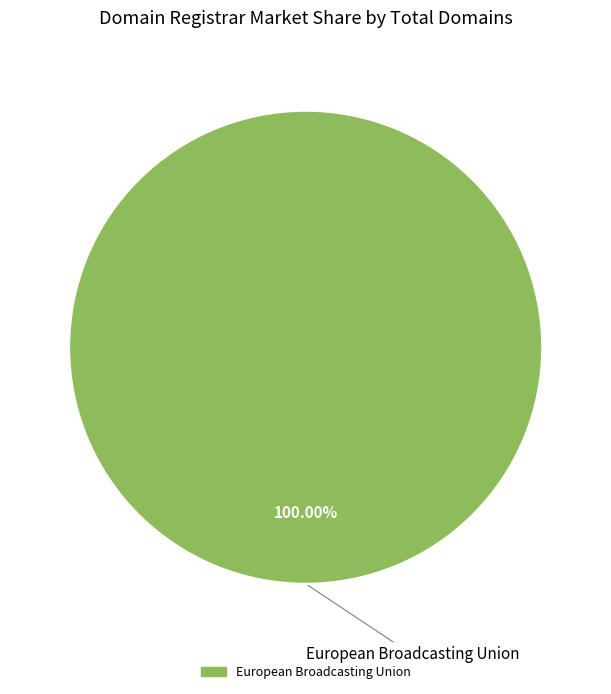

Rank the categories by value from lowest to highest.

European Broadcasting Union